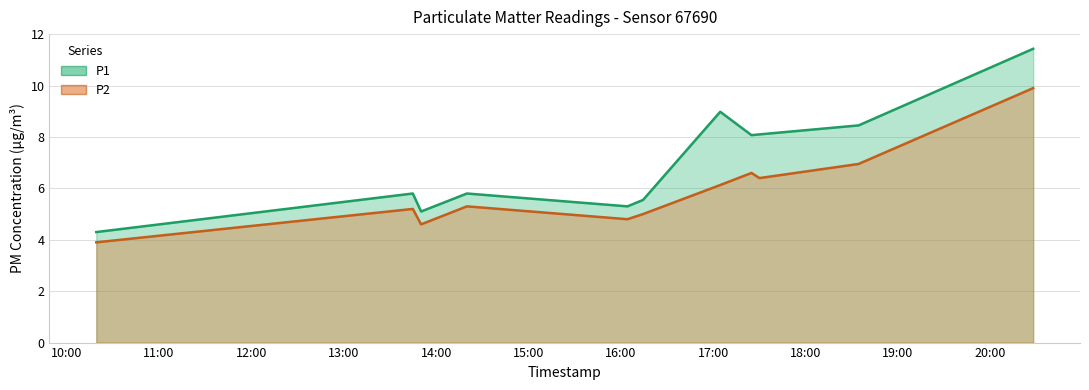

In P1, how many points are lower than both neighbors (excluding endpoints)?

3